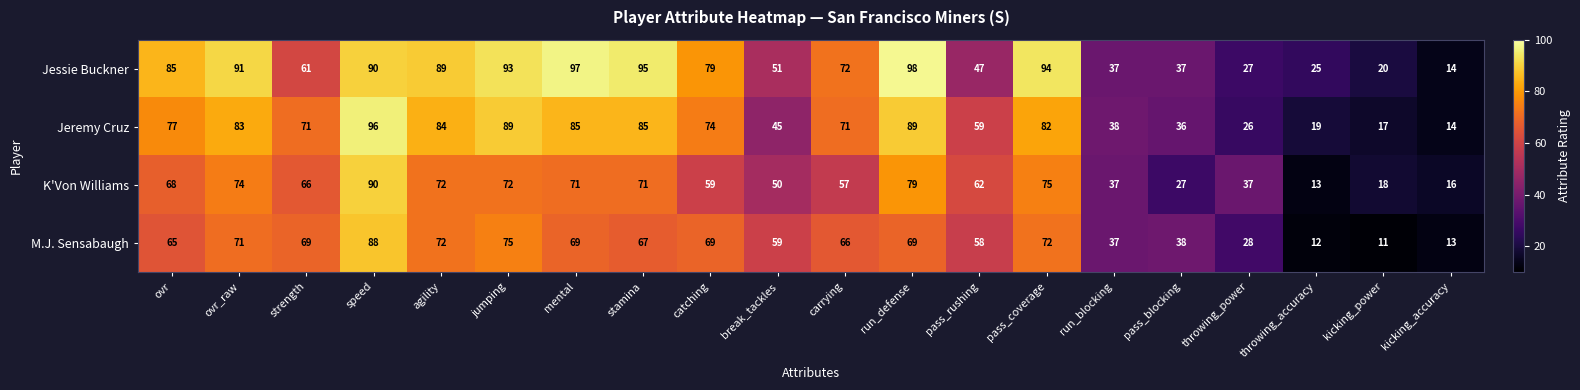

Between ovr_raw and pass_coverage, which series saw the biggest shift?

Jessie Buckner